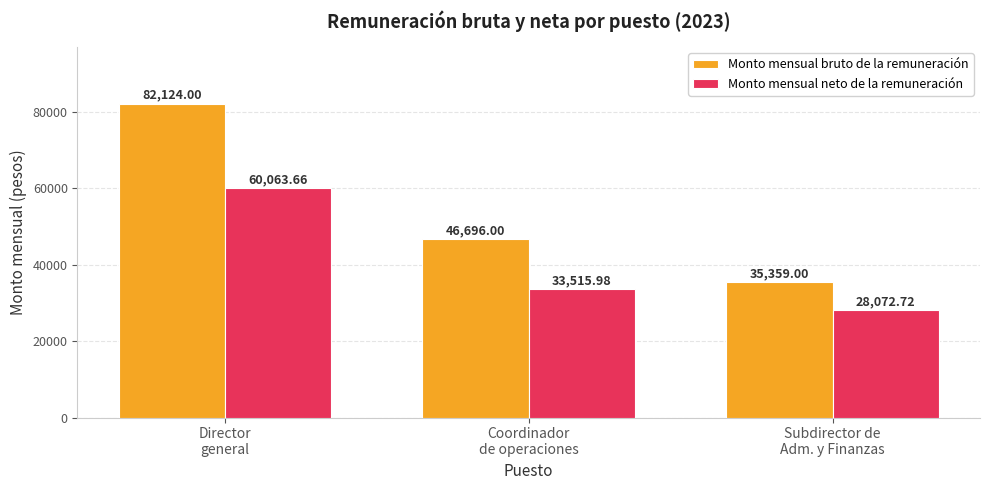

Rank the series by their average value, from lowest to highest.

Monto mensual neto de la remuneración, Monto mensual bruto de la remuneración